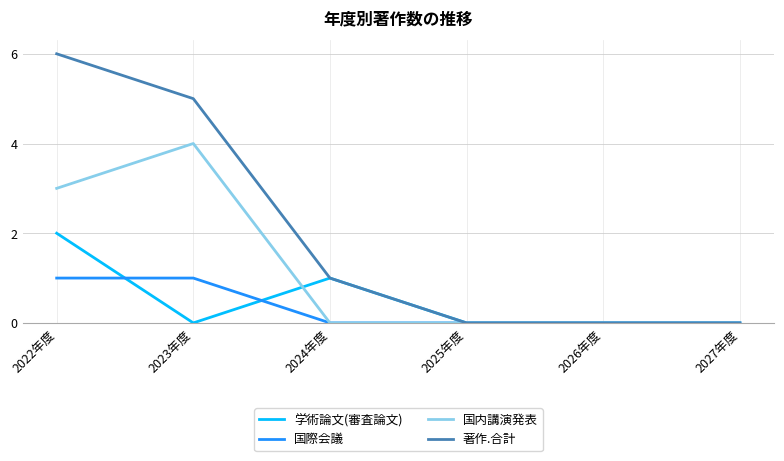

What position from the right is 2026年度?

2